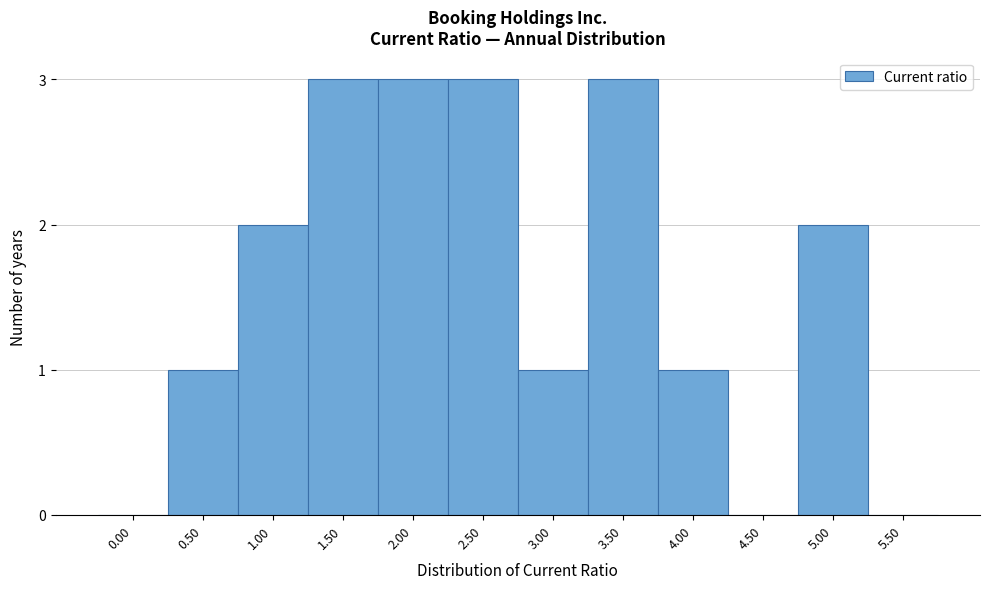

Reading left to right, list all the values displayed in this chart.

0.00=0	0.50=1	1.00=2	1.50=3	2.00=3	2.50=3	3.00=1	3.50=3	4.00=1	4.50=0	5.00=2	5.50=0